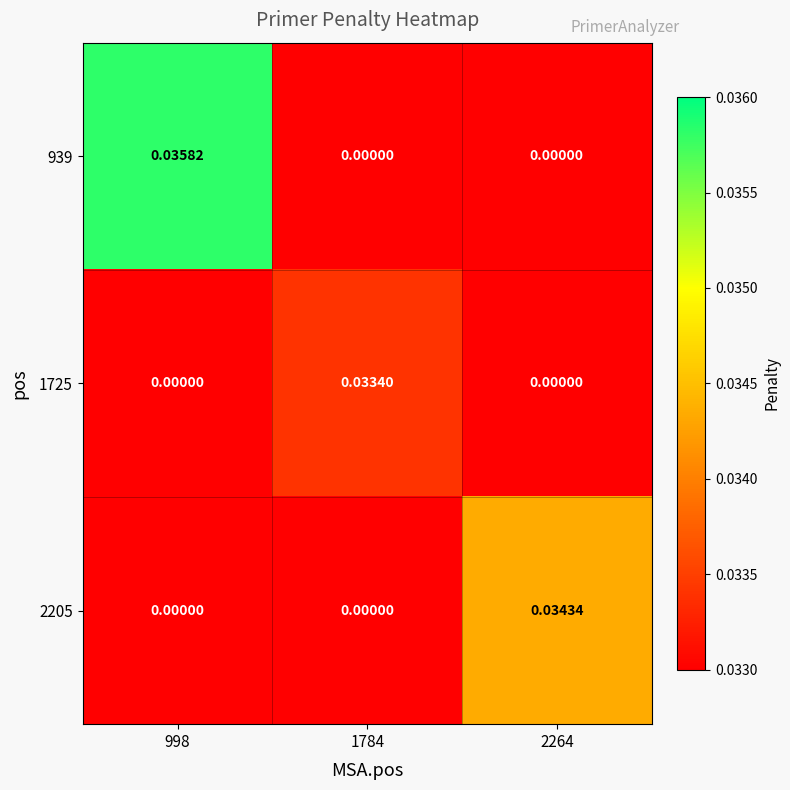

Which label corresponds to the largest value in the chart?

998